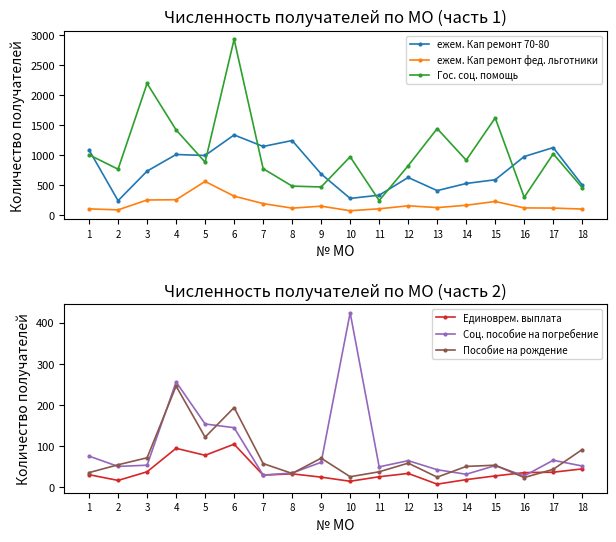

Which series has the largest range (max minus min)?

Гос. соц. помощь